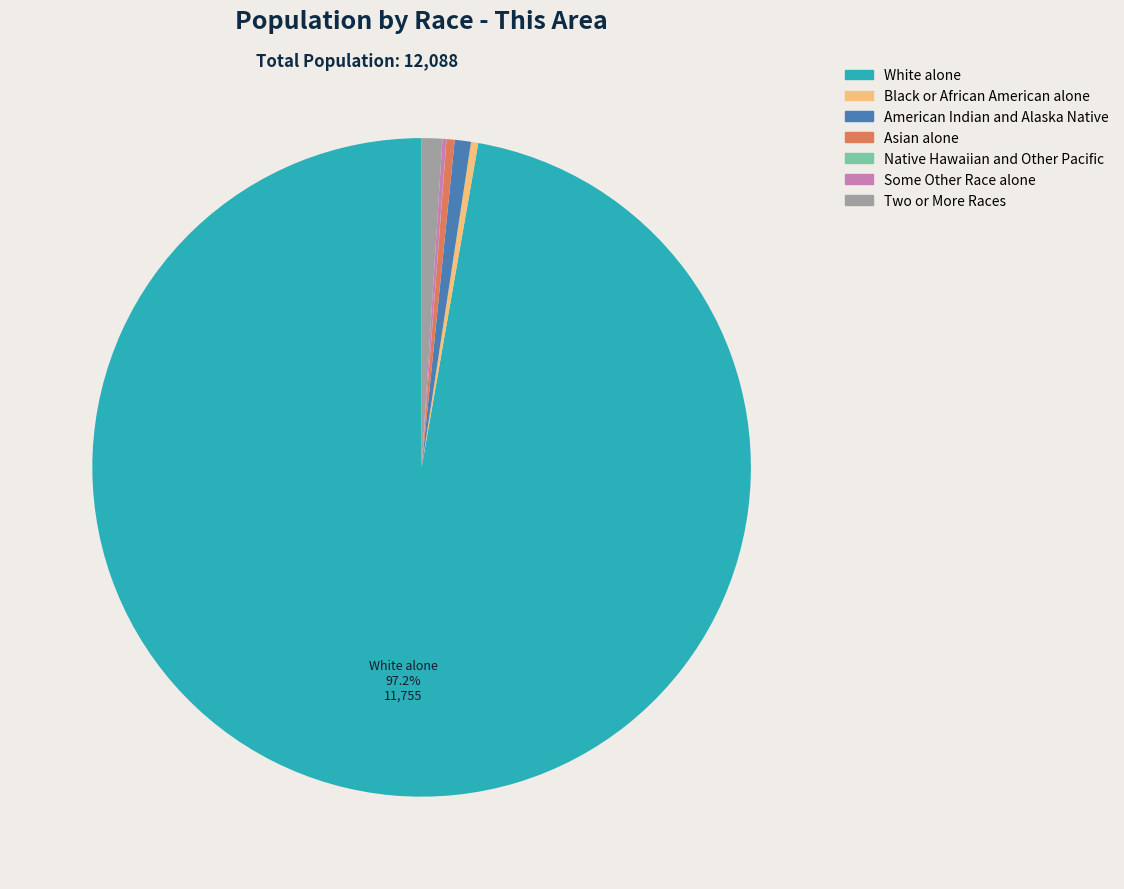

Is Two or More Races the majority of the pie?

No